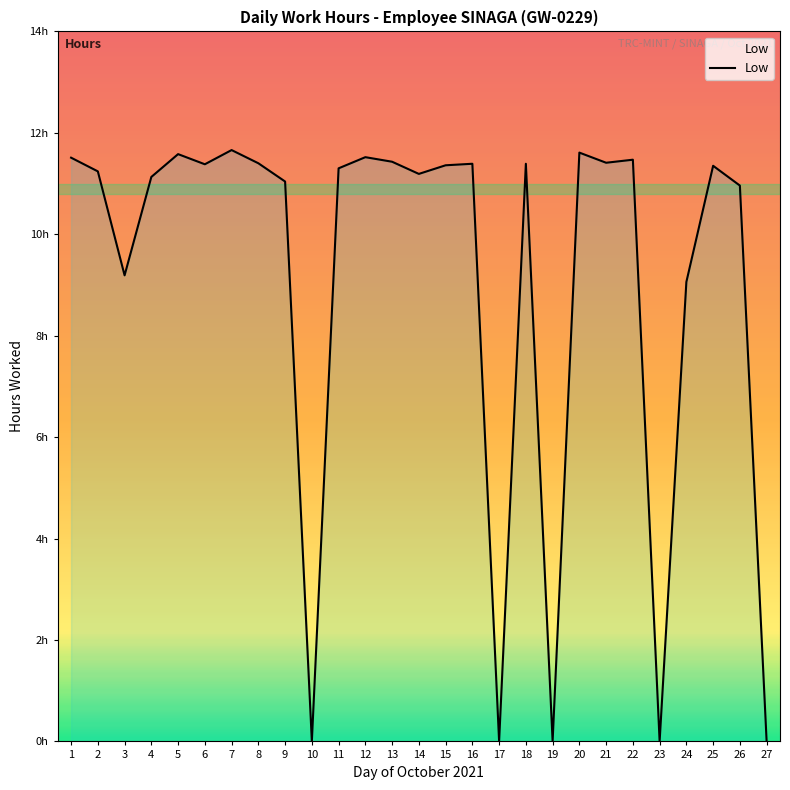

How many series are shown in this chart?

1